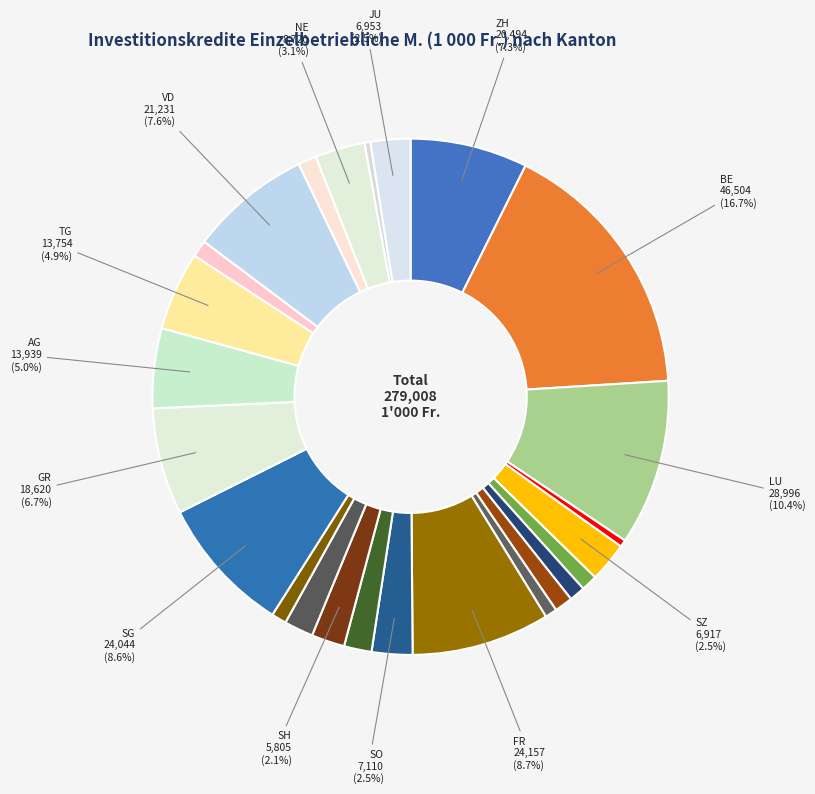

Count the number of slices in the pie.

25